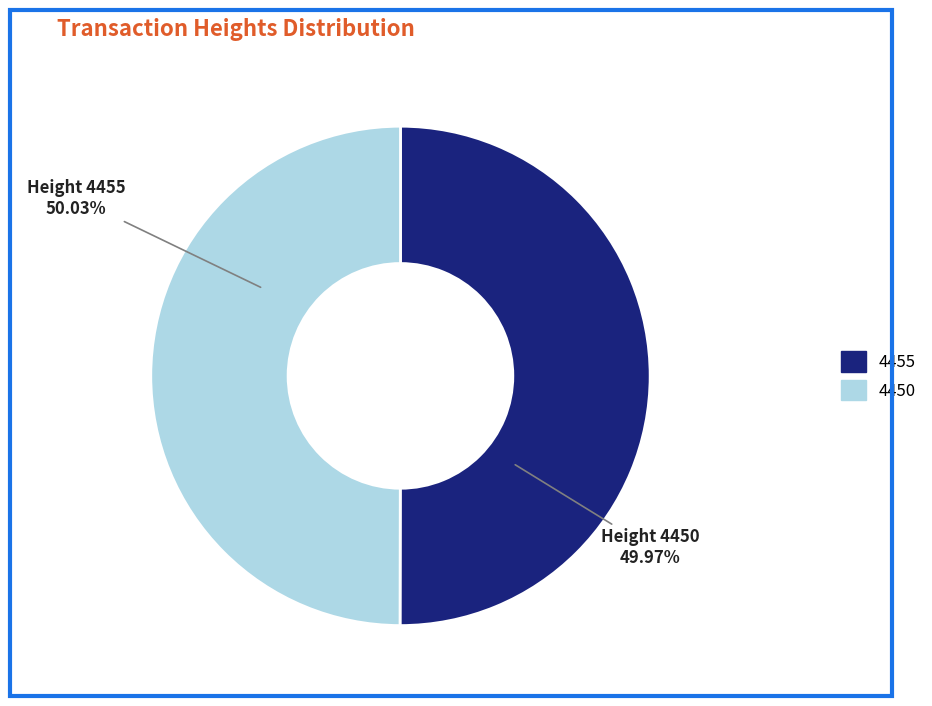

Is it true that 4455 is 39% of the pie?

False